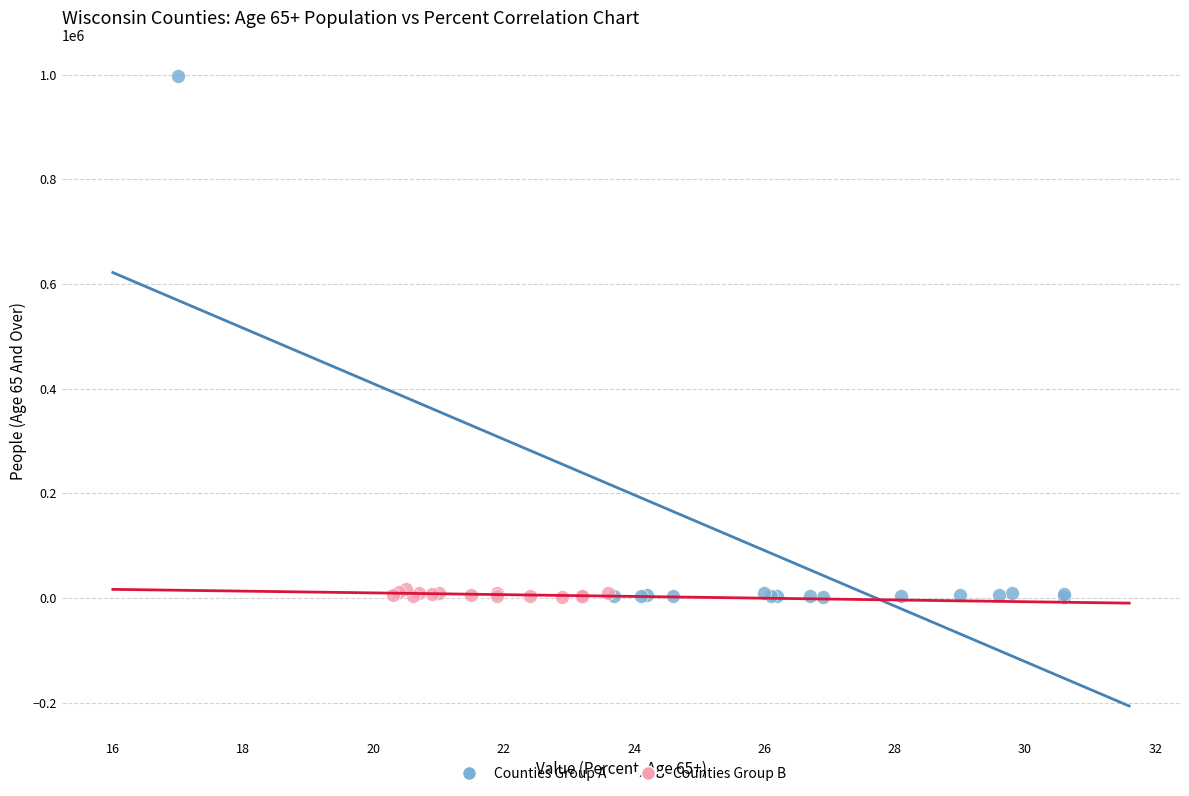

Which series has the largest Y range (max minus min)?

Counties Group A